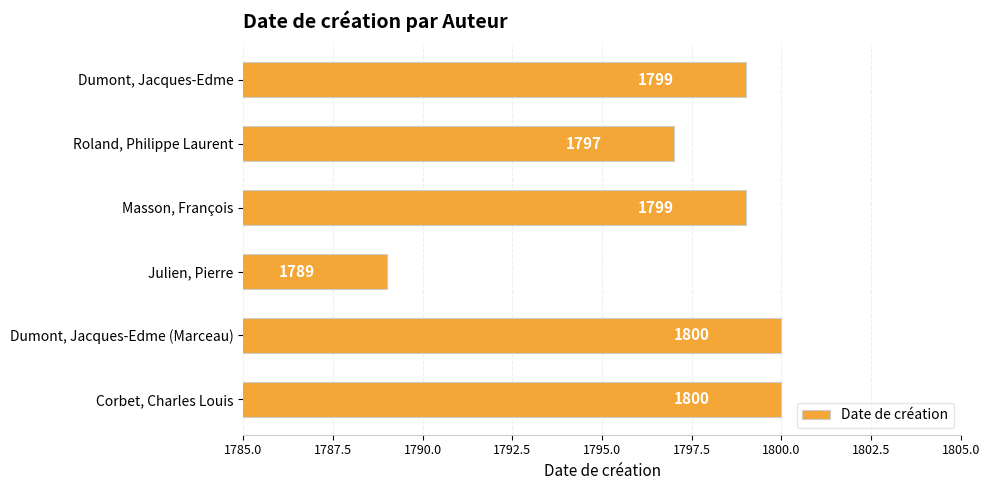

Count the number of categories in the chart.

6